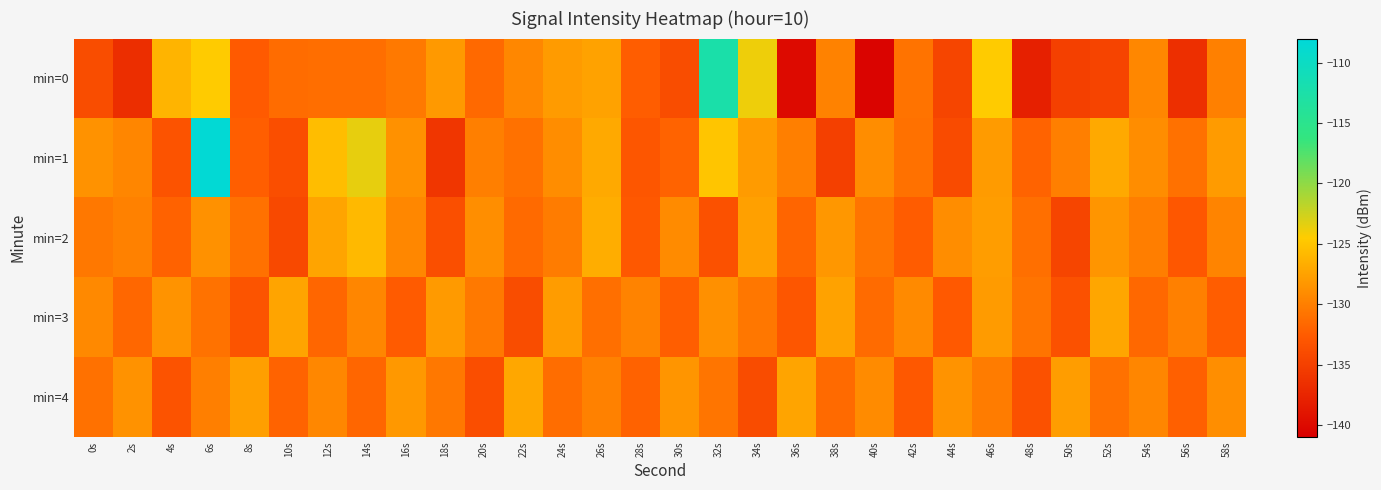

At which category is the sum across all series the highest?

6s